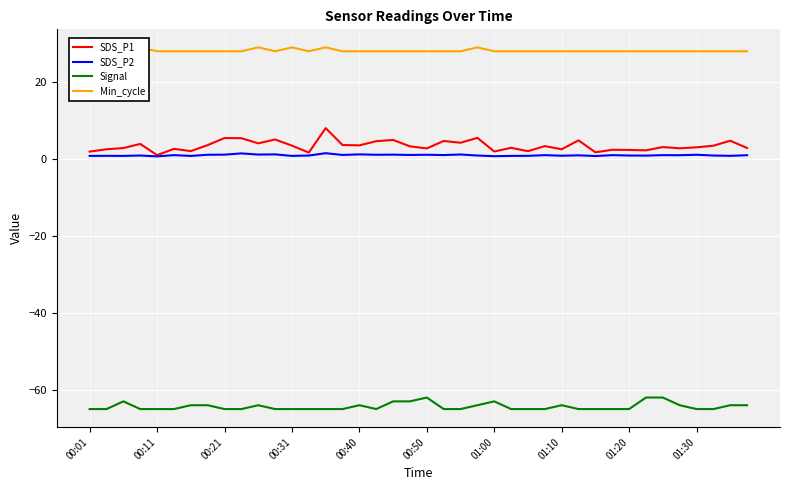

The Signal series shows -65.0 at 01:30. True or false?

True